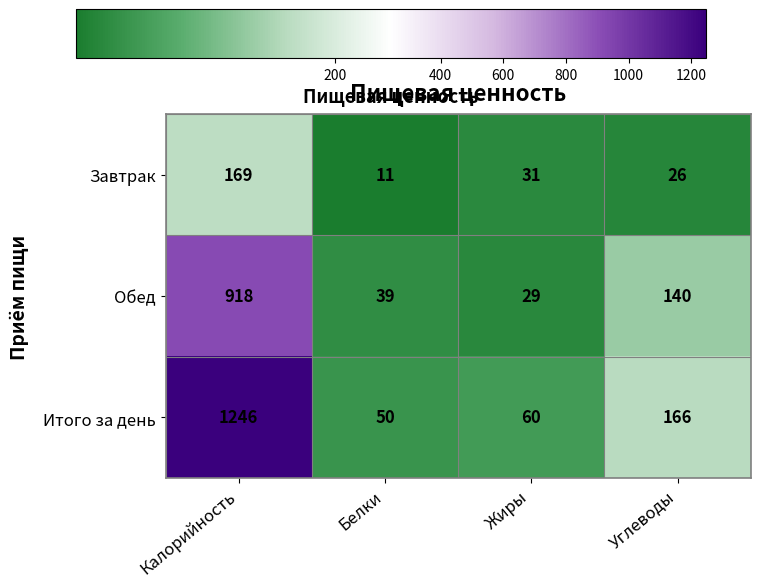

Which series has the largest total across all categories?

Итого за день